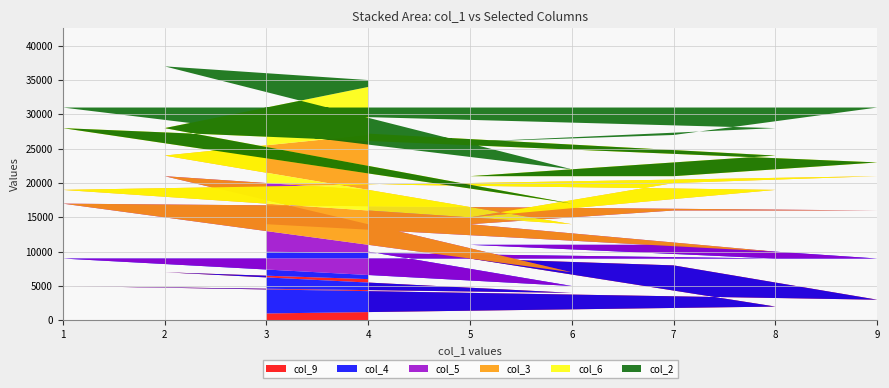

What is the total value across all series at 6?

22000